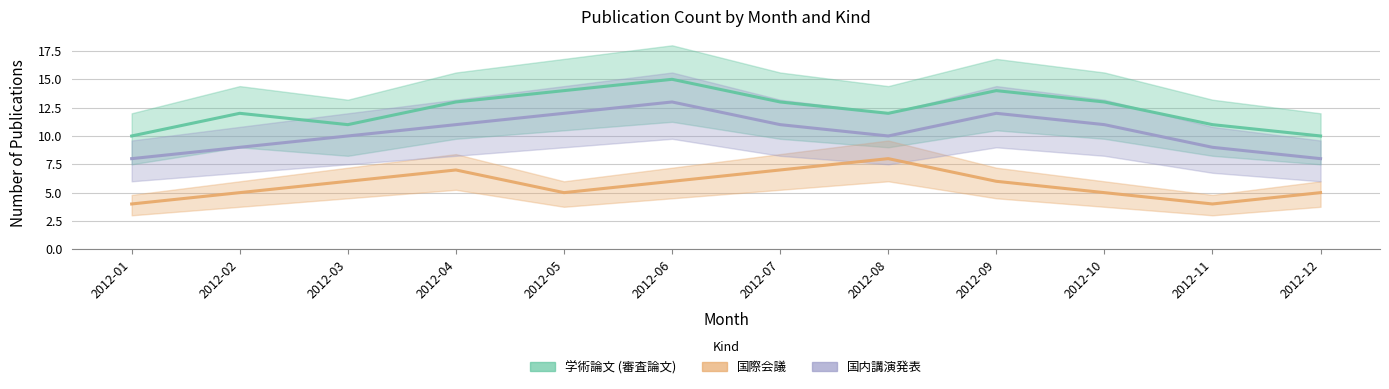

What is the difference between the maximum and minimum values in the 国際会議 series?

4